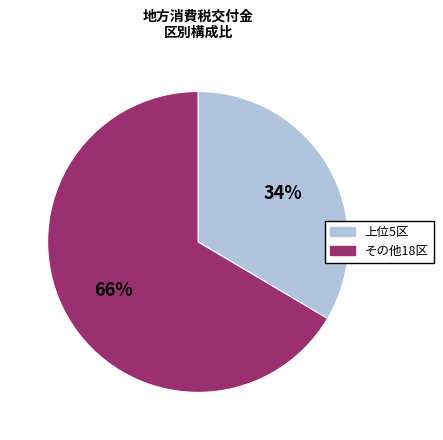

Is there any slice that represents more than half of the pie?

Yes